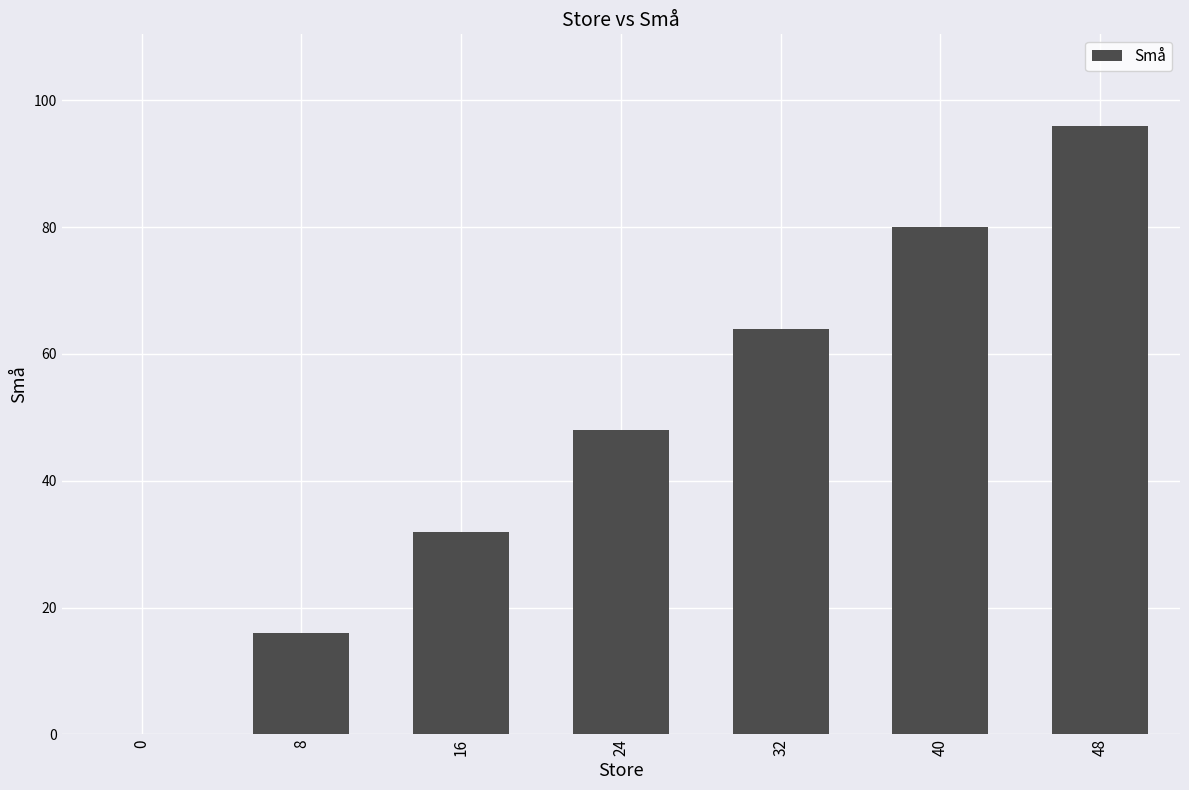

What is the approximate value at 24?

48